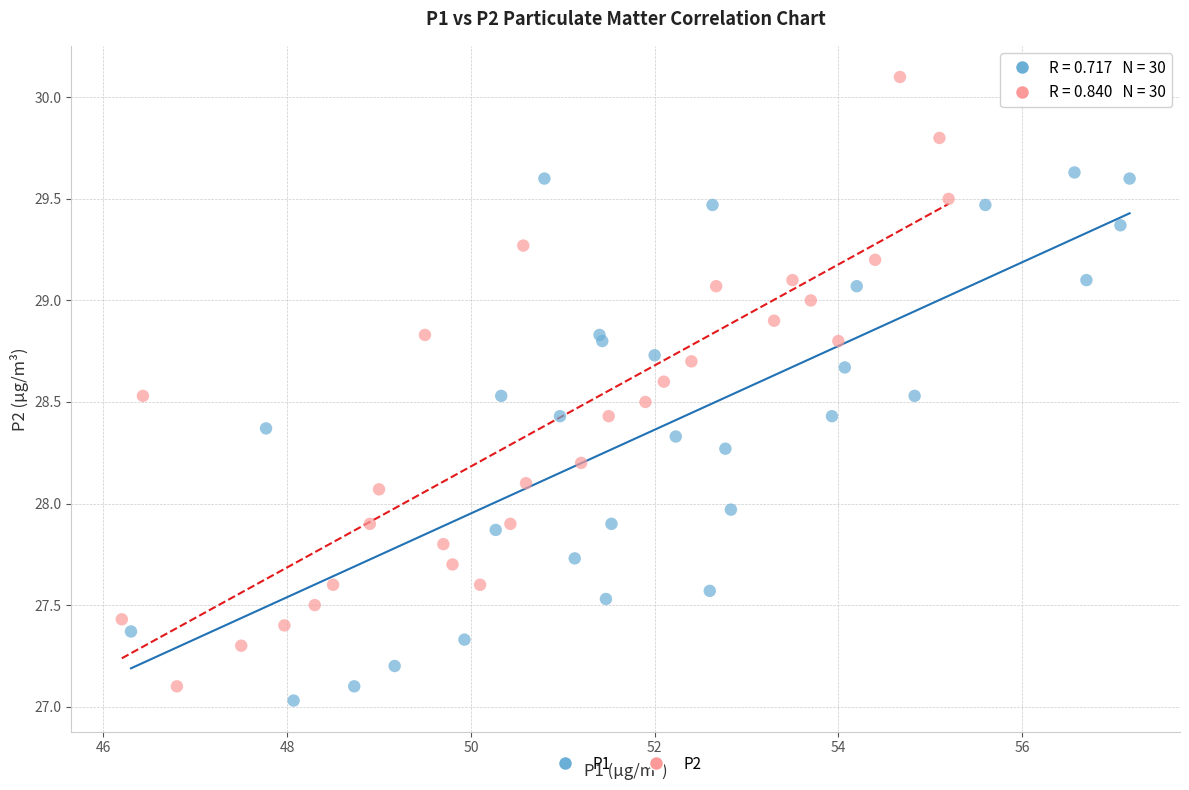

Which series has the widest spread of Y values?

P2